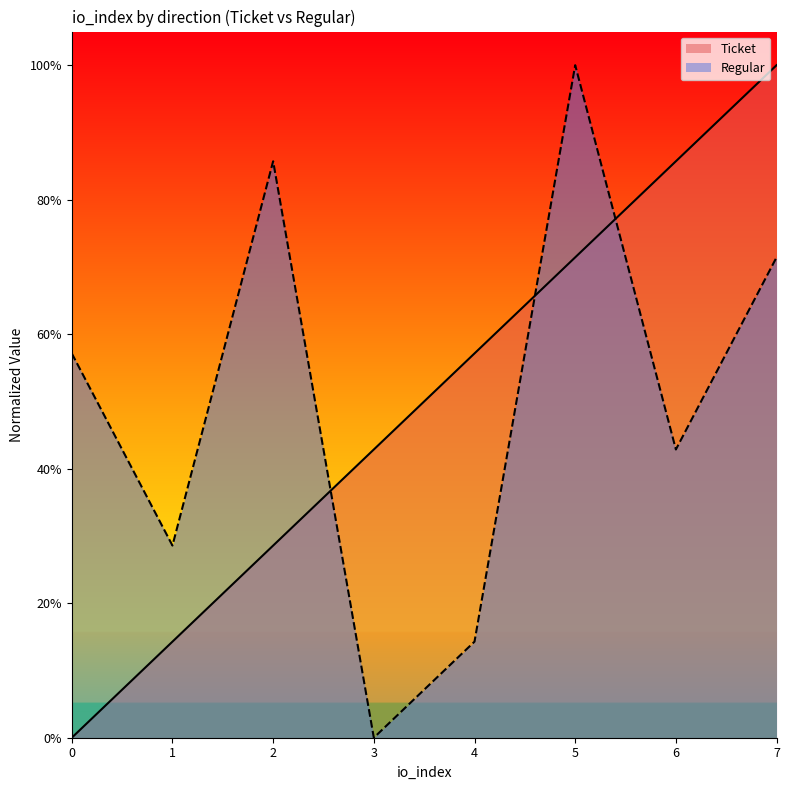

Which series has the largest range (max minus min)?

Ticket